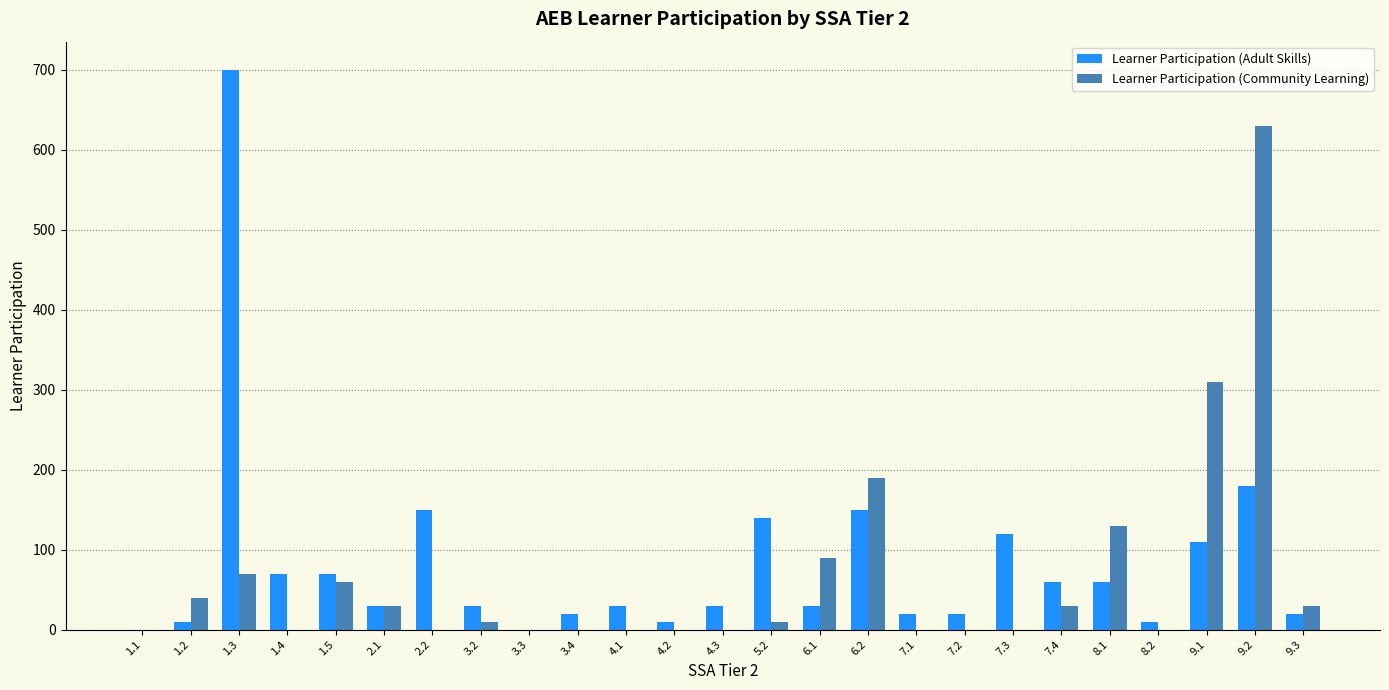

Which series has the widest spread of values?

Learner Participation (Adult Skills)